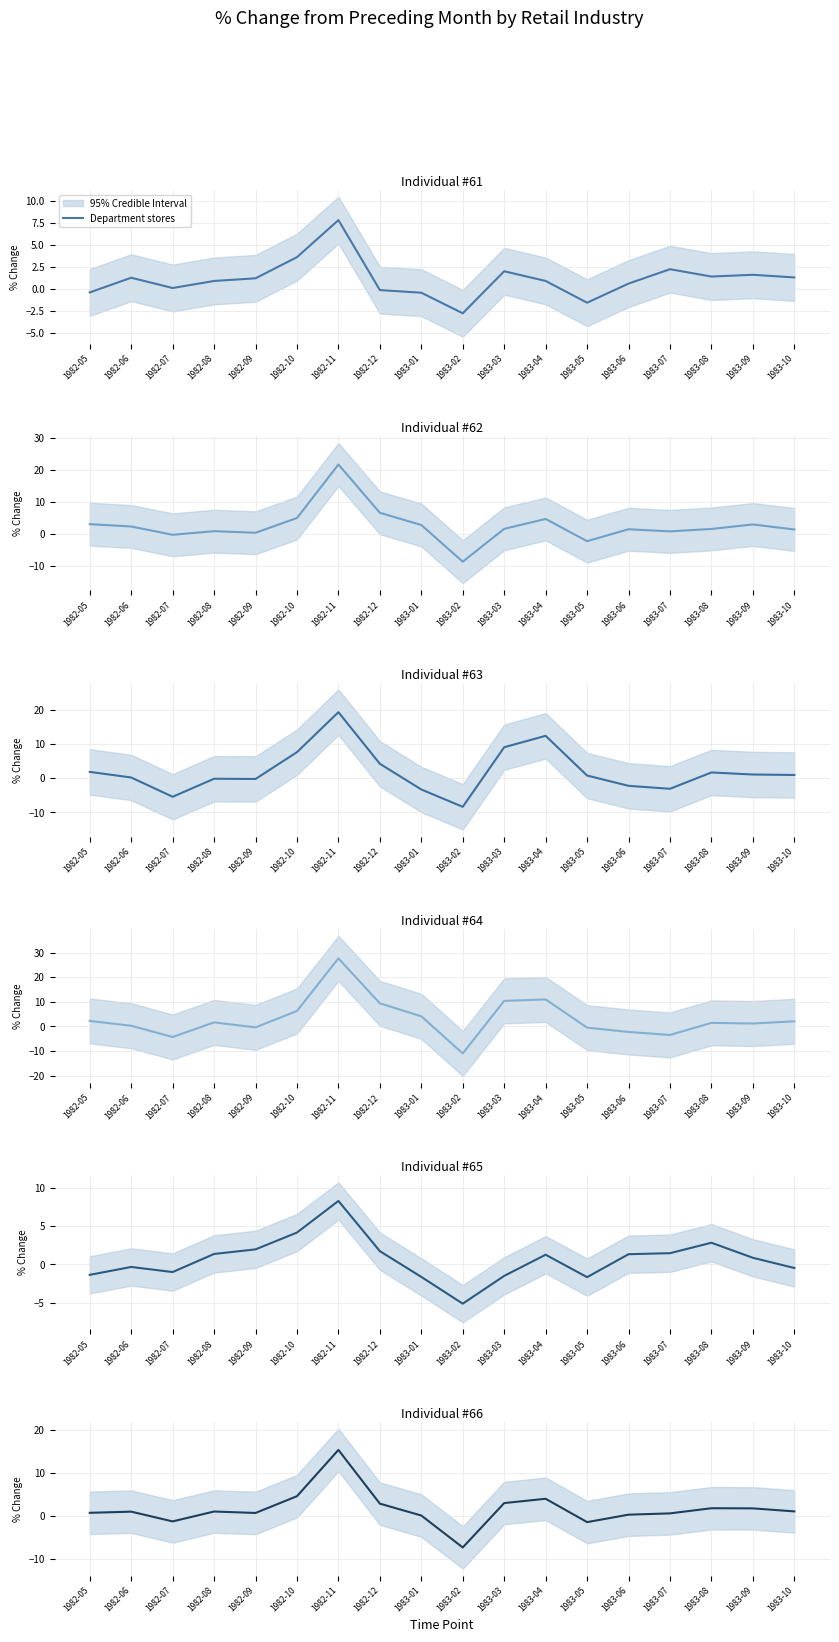

Where is Other retailing nearest to the value 1?

1983-09